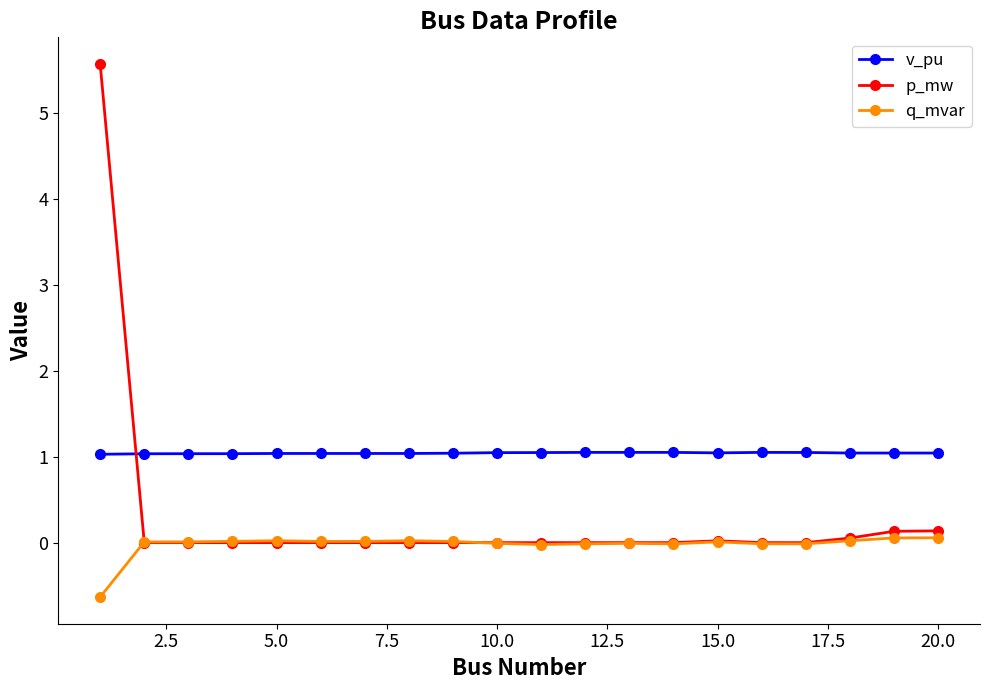

True or false: q_mvar and v_pu intersect in this chart.

False